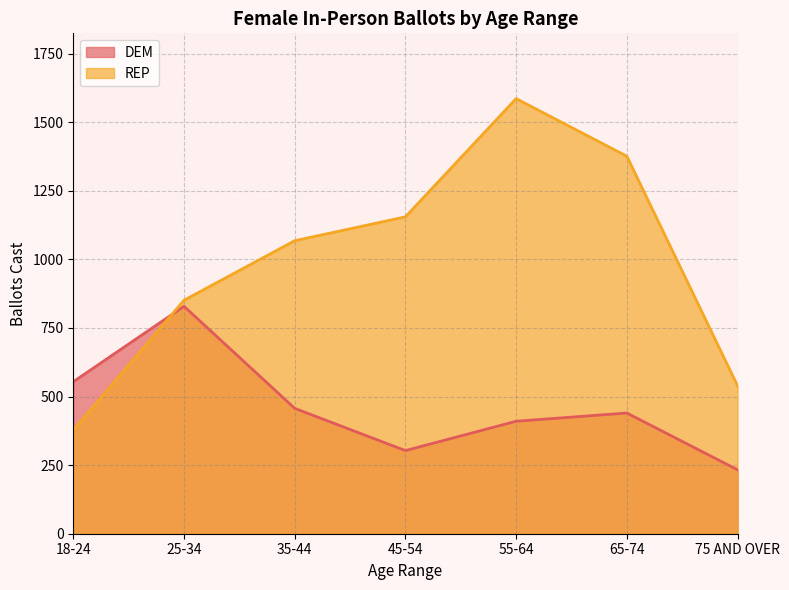

Reading left to right, what are all the values shown in this chart?

DEM: 18-24=554	25-34=829	35-44=457	45-54=303	55-64=410	65-74=440	75 AND OVER=233
REP: 18-24=378	25-34=851	35-44=1068	45-54=1155	55-64=1586	65-74=1376	75 AND OVER=539